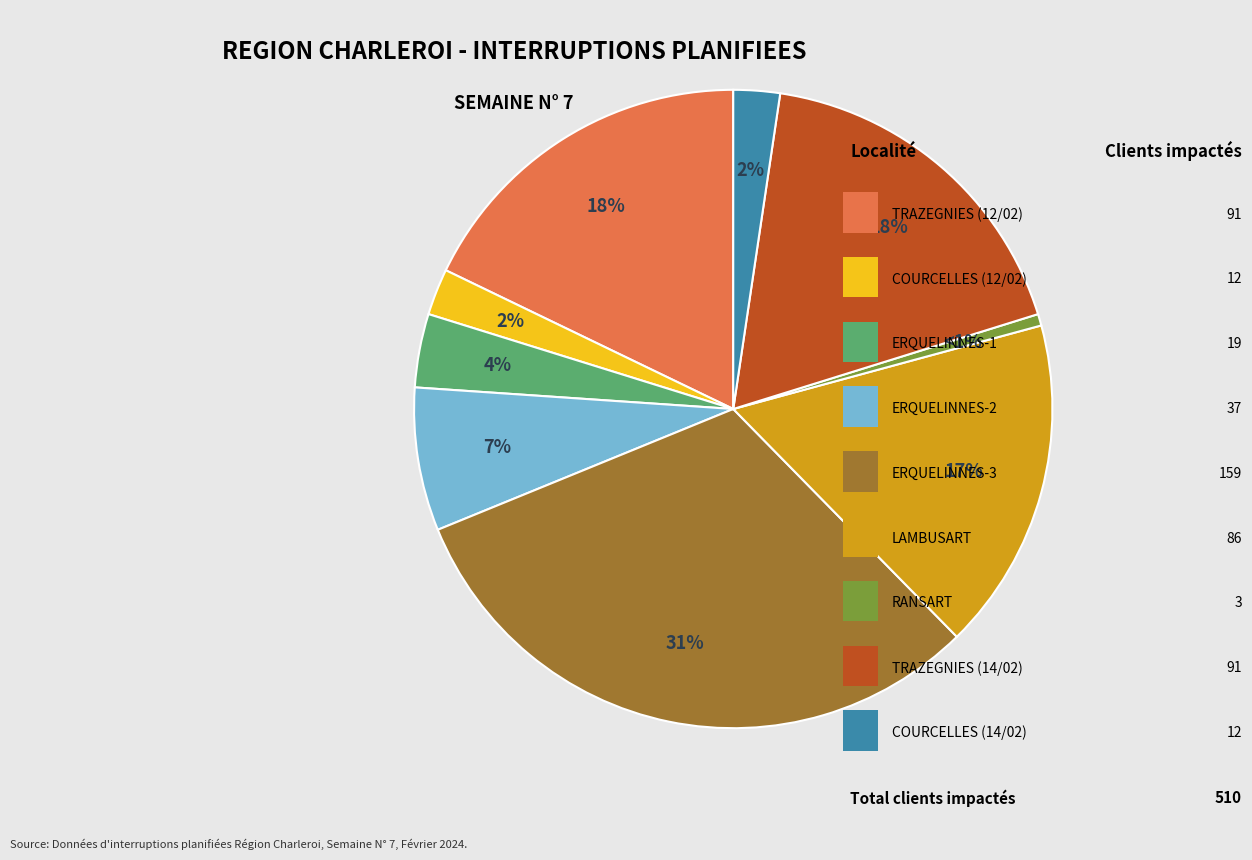

Does any single category account for the majority?

No